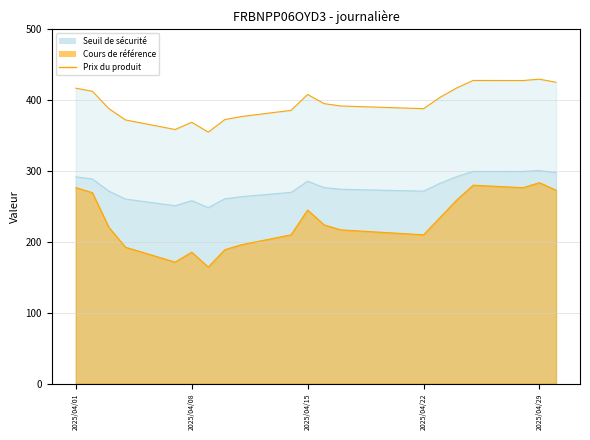

True or false: Seuil de sécurité and Cours de référence intersect in this chart.

False